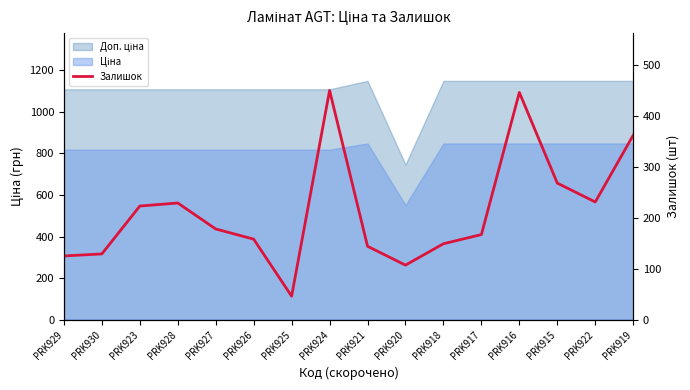

Rank the categories by value from lowest to highest.

PRK925, PRK920, PRK929, PRK930, PRK921, PRK918, PRK926, PRK917, PRK927, PRK923, PRK928, PRK922, PRK915, PRK919, PRK916, PRK924